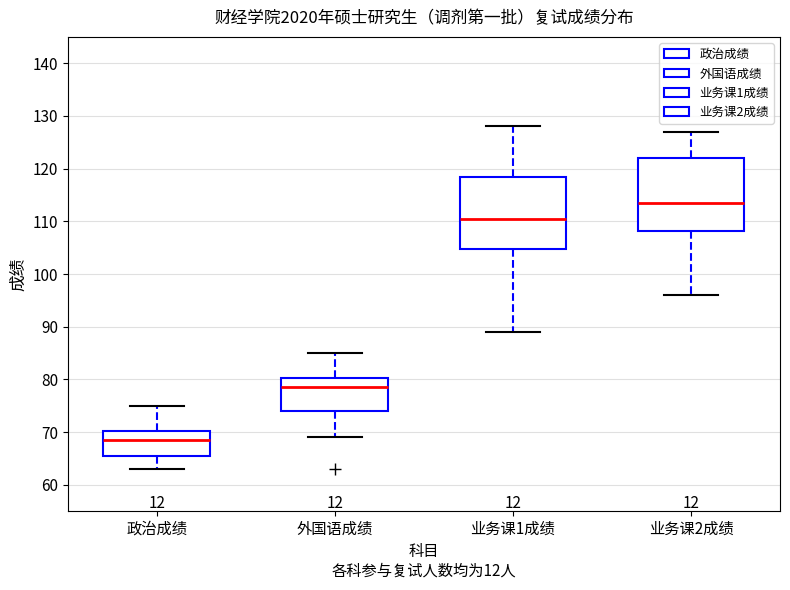

Where does the lower whisker of the box for 外国语成绩 end on the y-axis? The values are not printed on the chart, so give them approximately, as read against the axis.

69